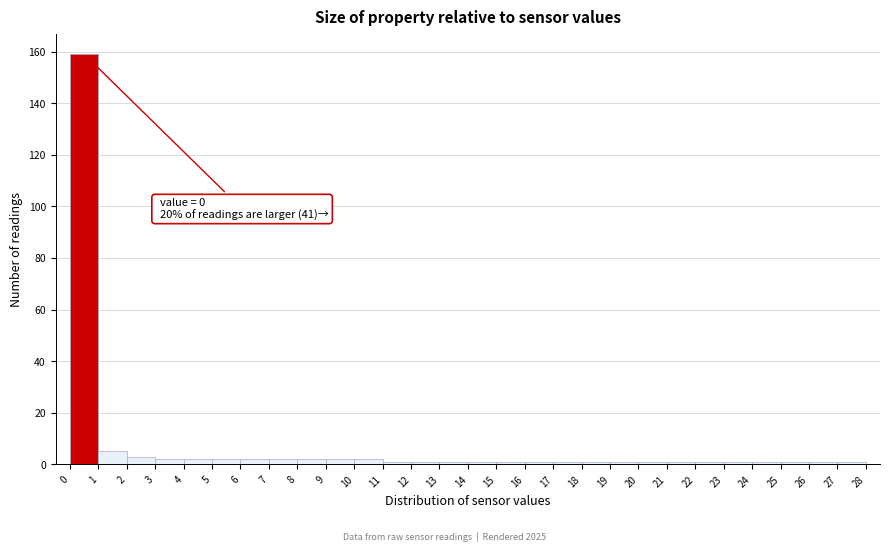

Which range on the x-axis has the tallest bar?

0 to 1